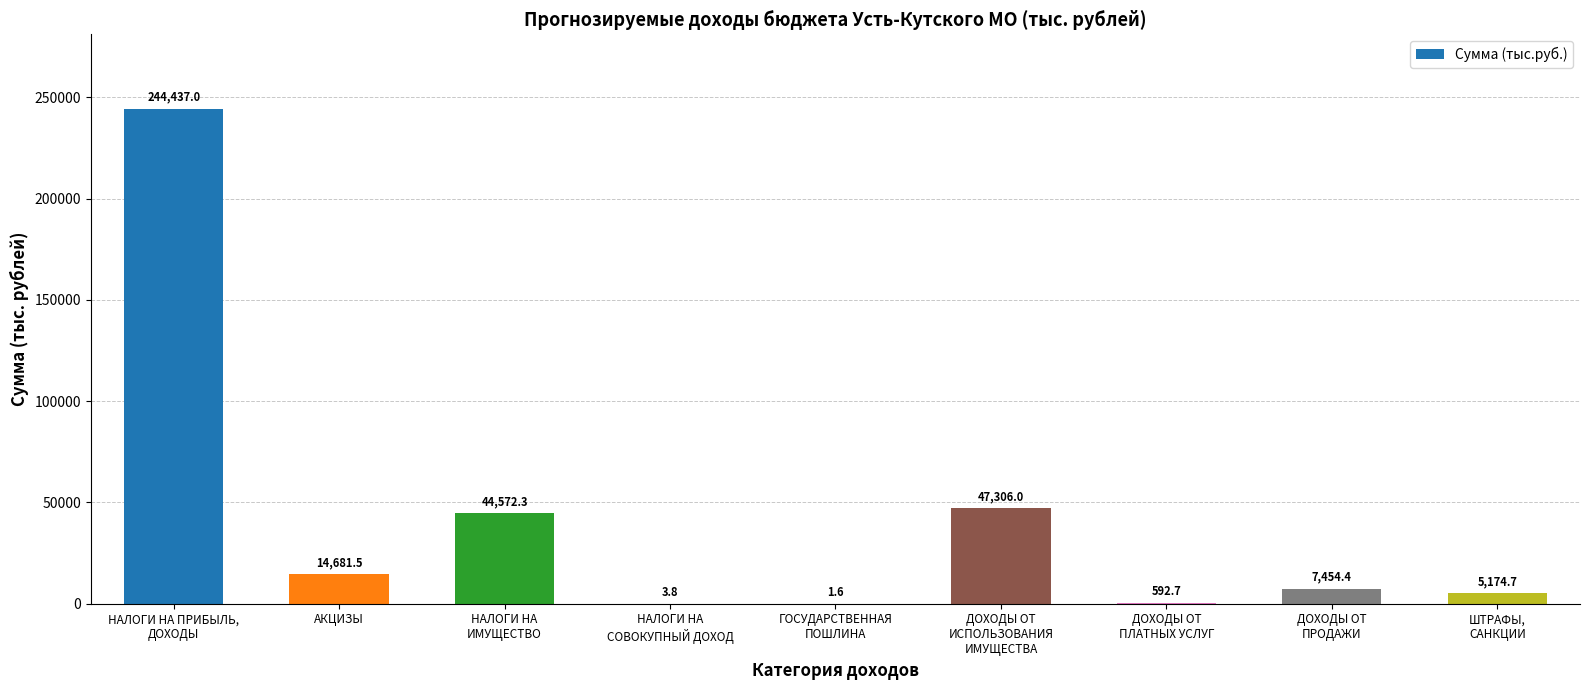

What is the greatest value displayed?

244437.0